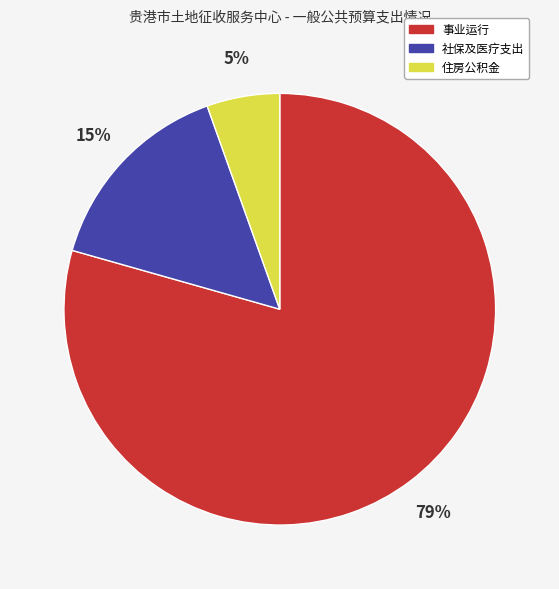

To the nearest percent, what is the average slice percentage?

33%